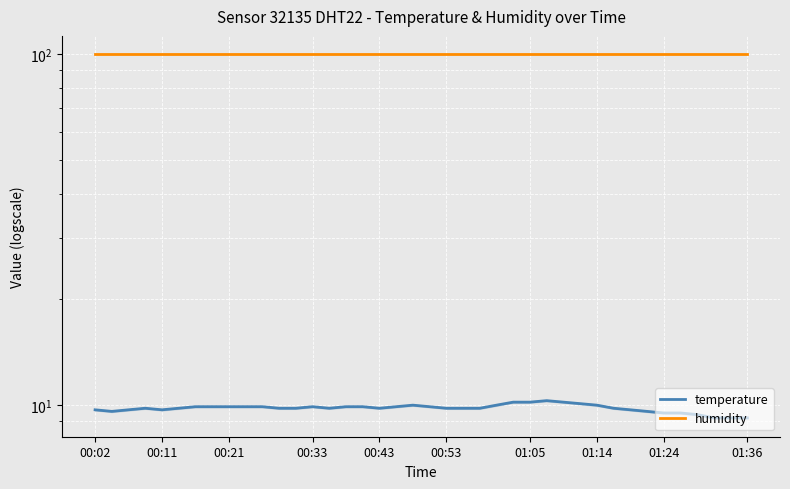

Which series has the largest total across all categories?

humidity